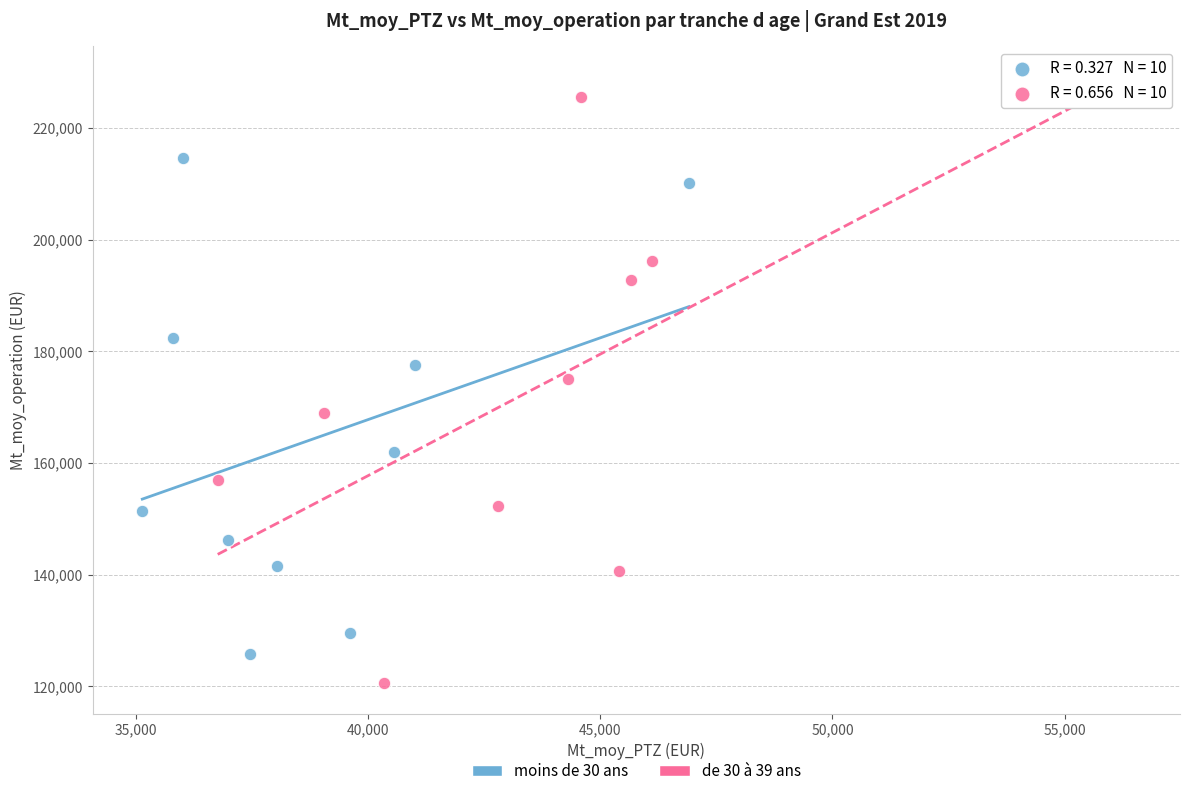

Which series reaches the minimum Y coordinate?

de 30 à 39 ans